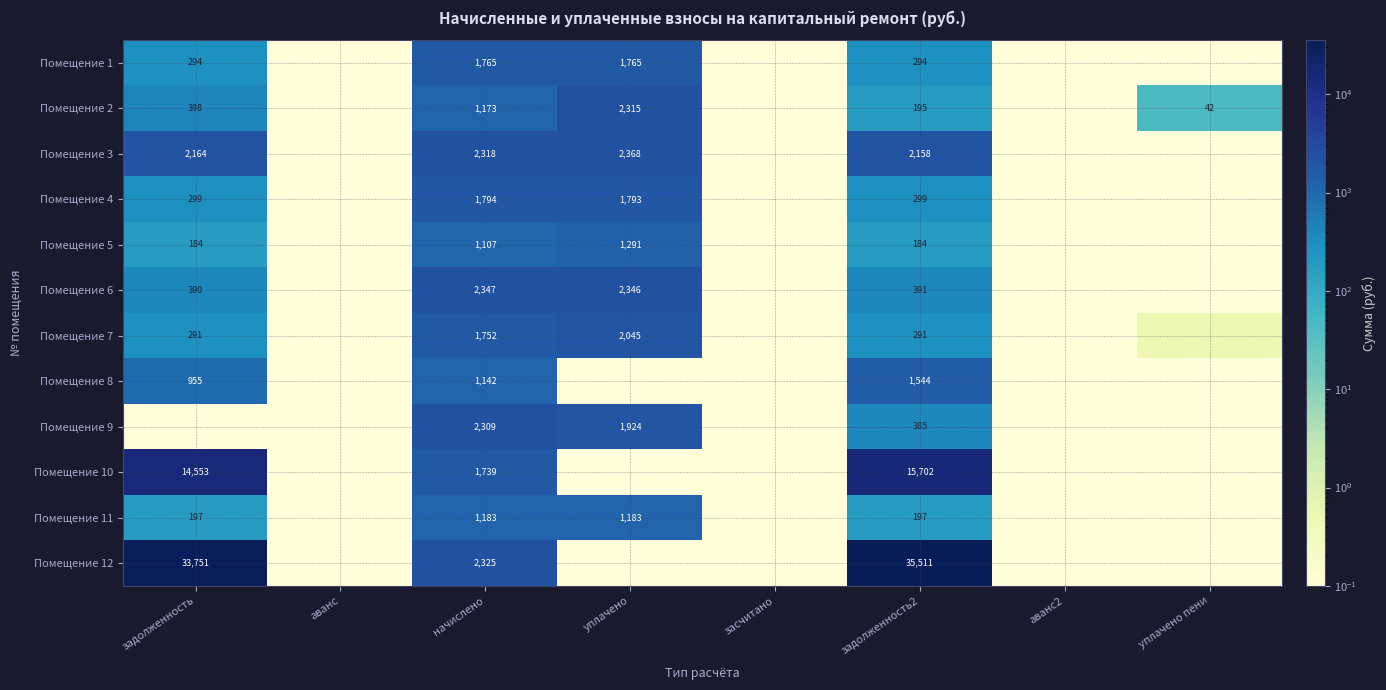

What is the maximum value shown in the chart?

35510.8